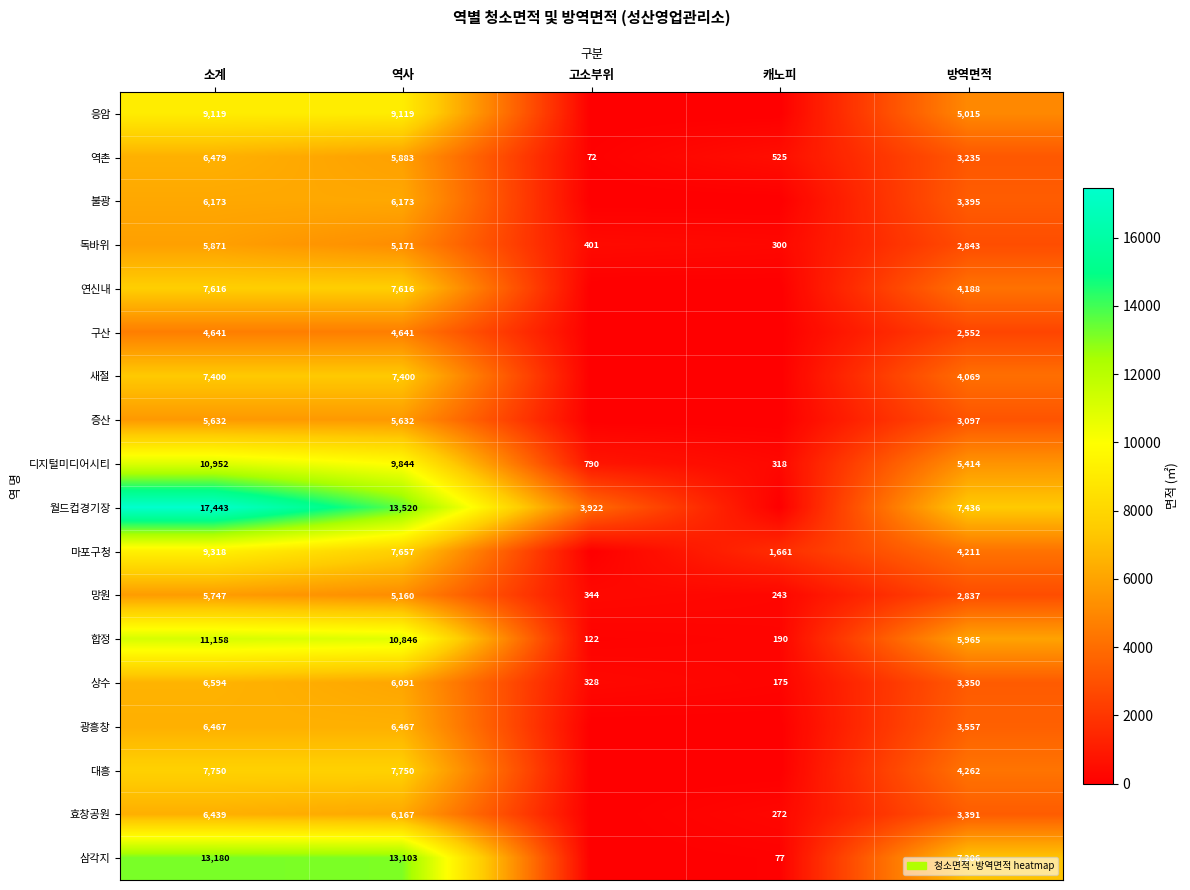

What is the difference between the second highest and minimum values in the 합정 series?

10724